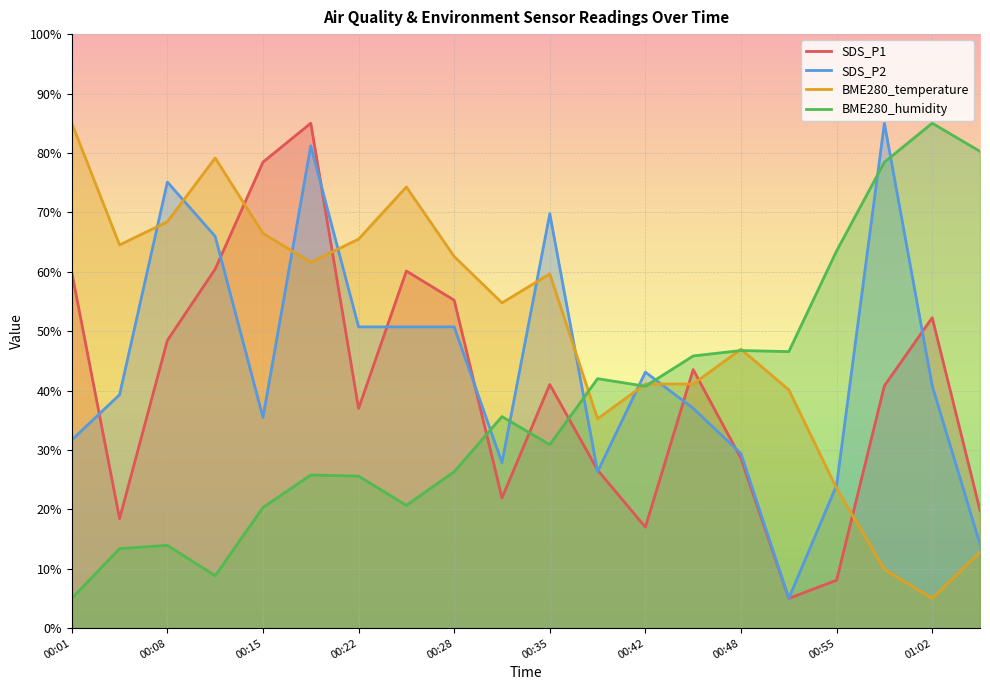

What is the value of the SDS_P2 point at the 9th from the left?

50.7